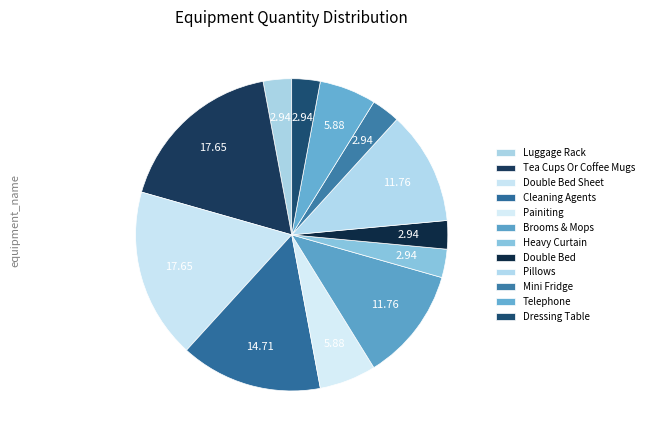

Which category has the biggest portion of the pie?

Tea Cups Or Coffee Mugs